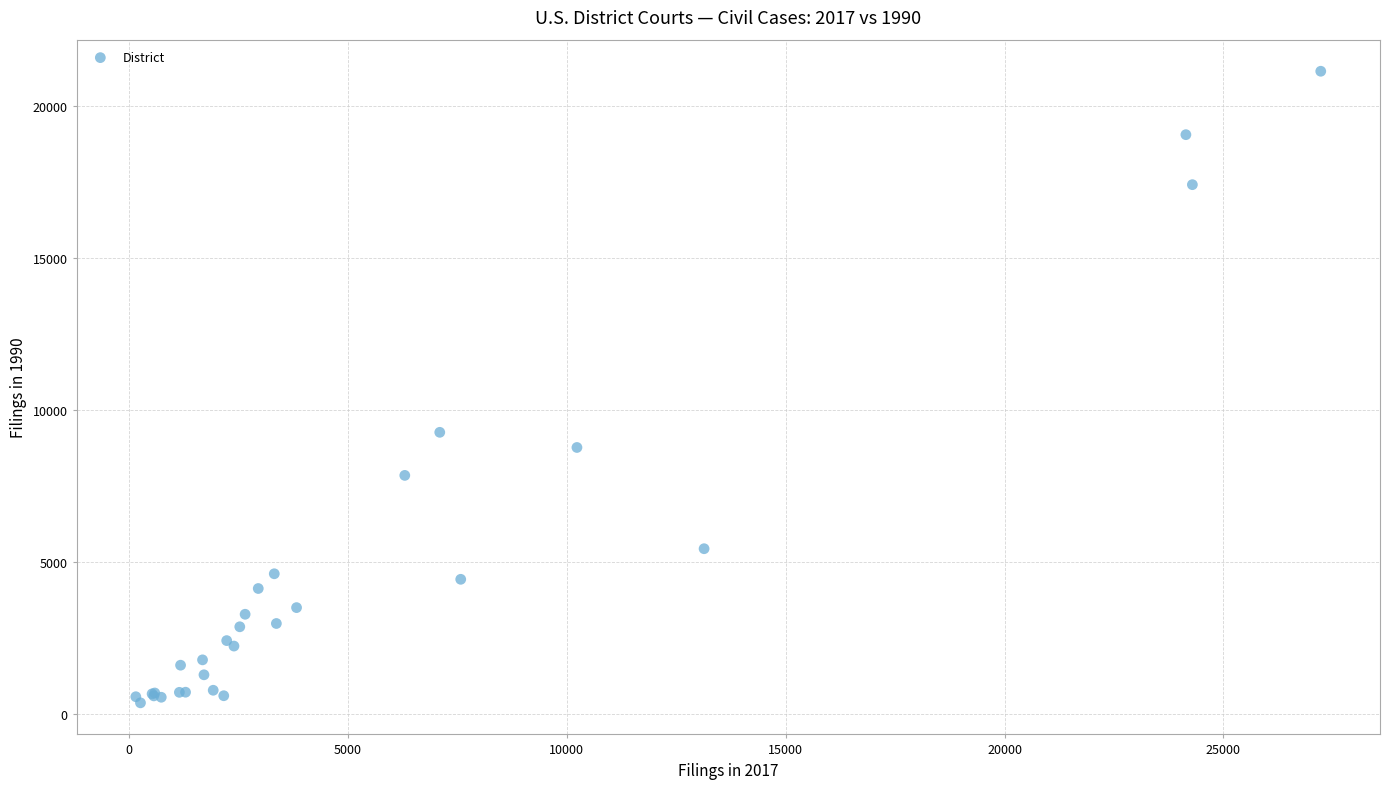

What Y value in the scatter plot is closest to 10761?

9271